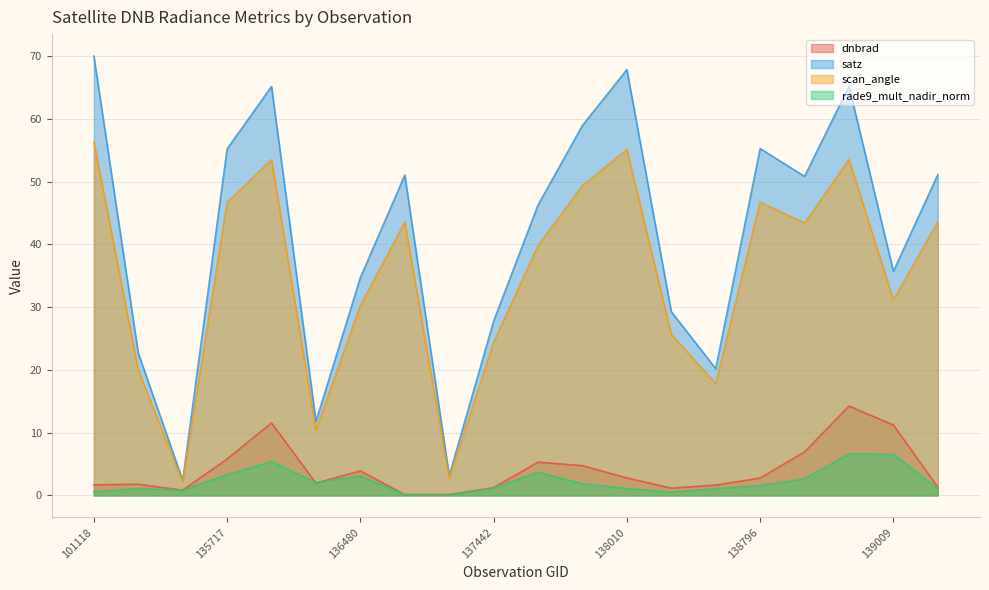

What are all the series names shown in the legend?

dnbrad, satz, scan_angle, rade9_mult_nadir_norm